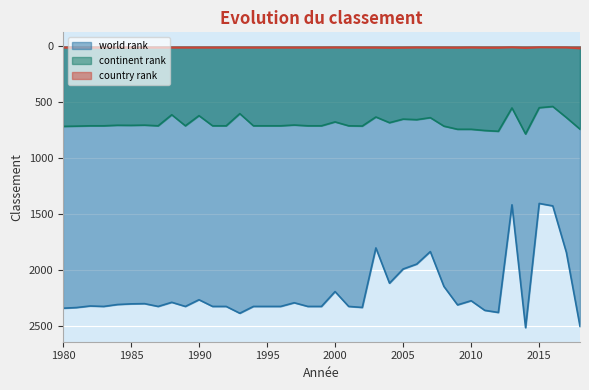

What is the value of the world rank point at the 25th from the left?

2120